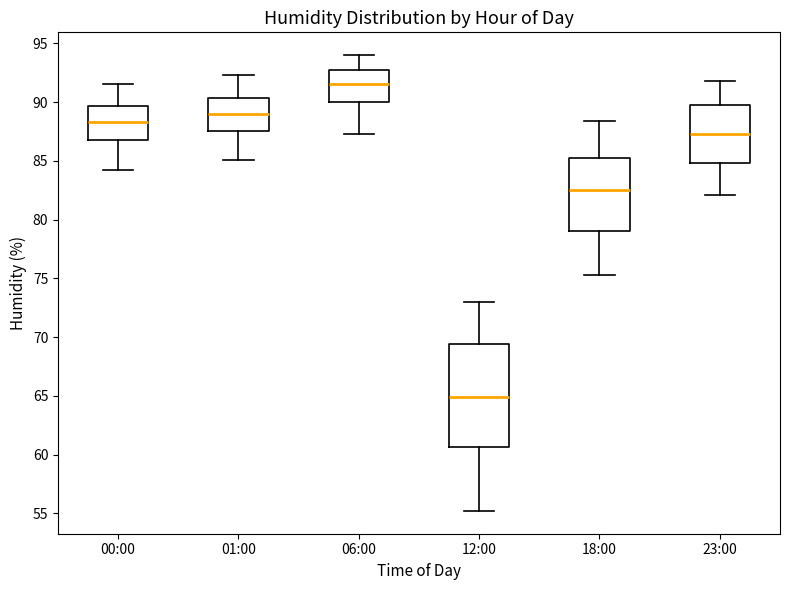

Which box's median line is the lowest?

12:00